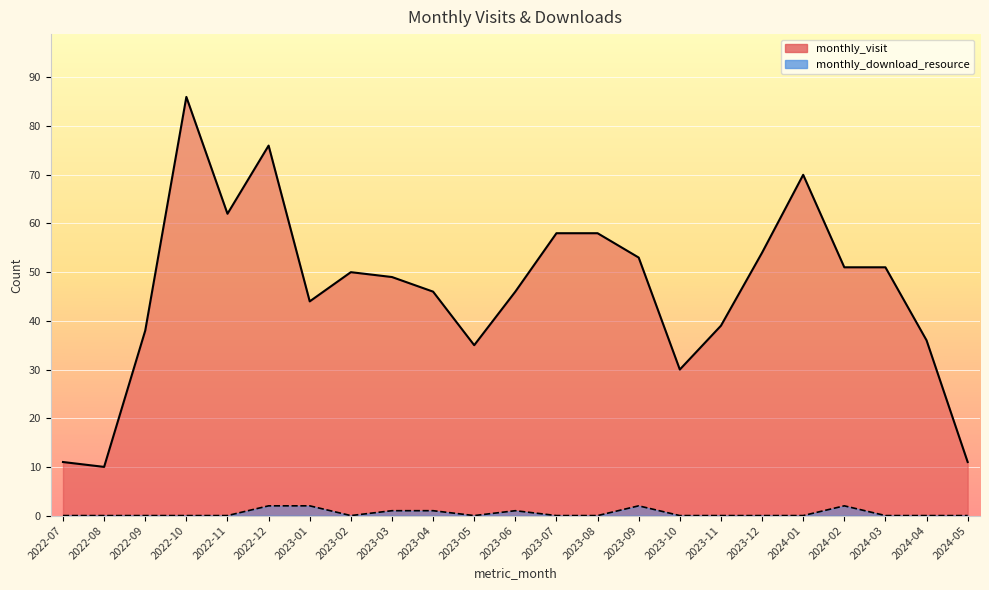

At which label does monthly_download_resource reach its peak?

2022-12